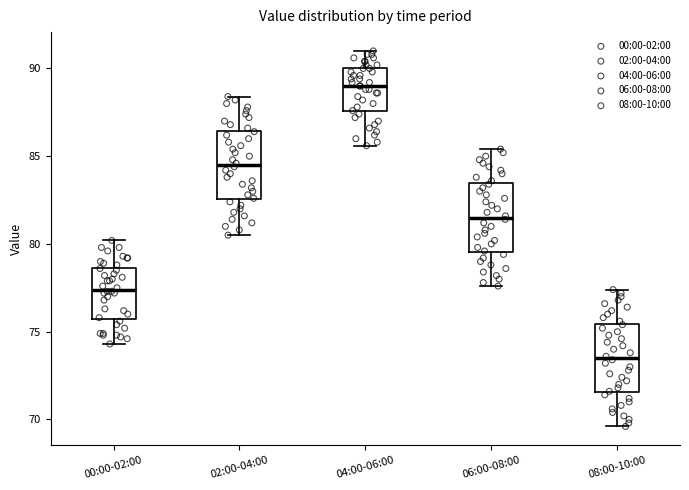

Where does the upper whisker of the box for 08:00-10:00 end on the y-axis? The values are not printed on the chart, so give them approximately, as read against the axis.

77.5